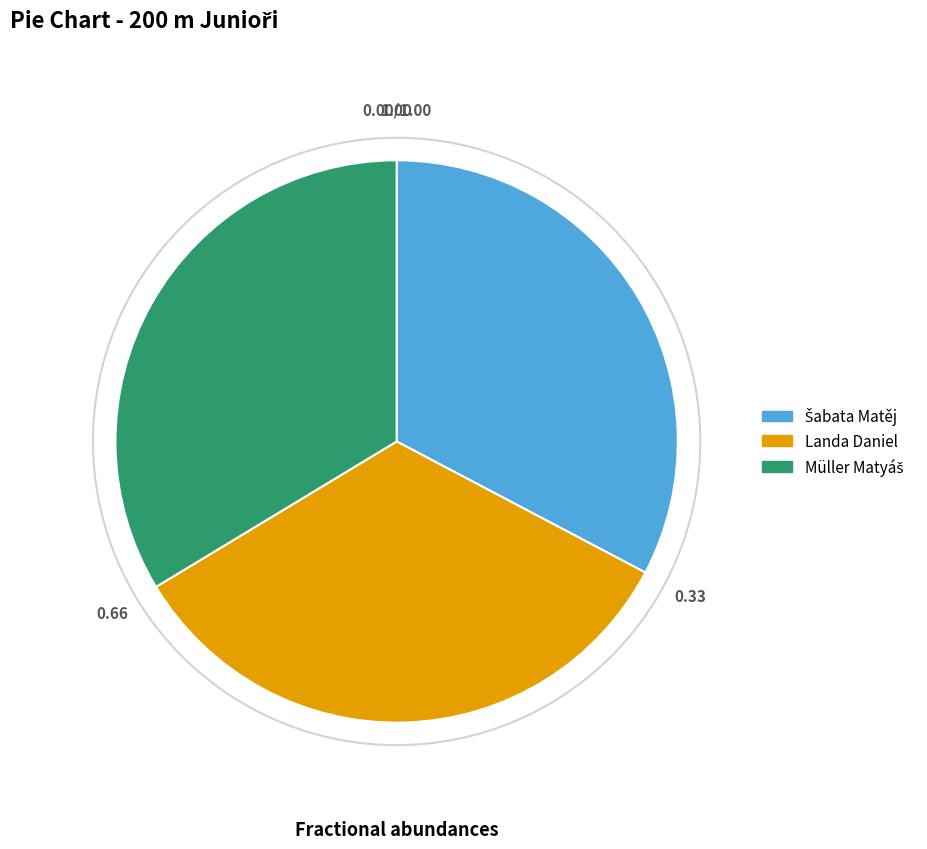

Is there a majority slice in this chart?

No